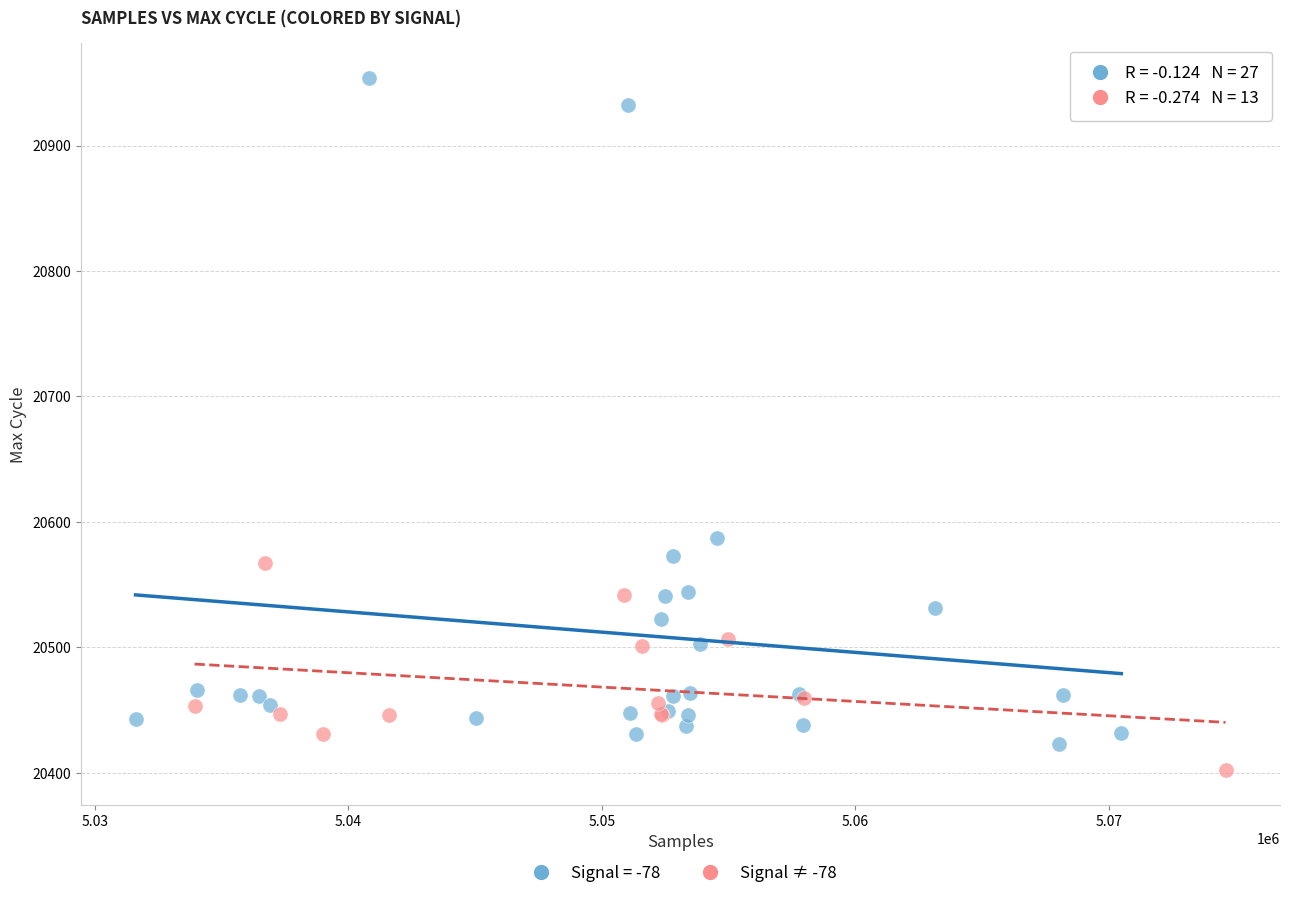

Which series has the widest spread of Y values?

Signal = -78